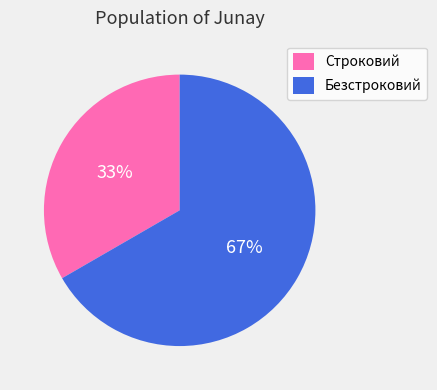

Count the number of slices in the pie.

2